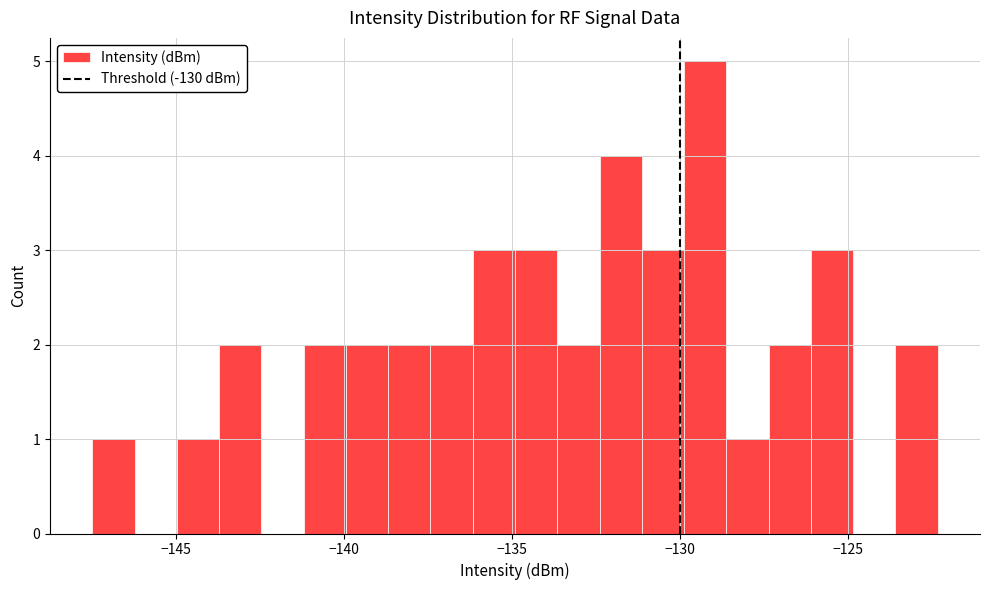

Around what value on the x-axis is the tallest bar? Give the approximate position of its centre, as read against the axis.

-129.5